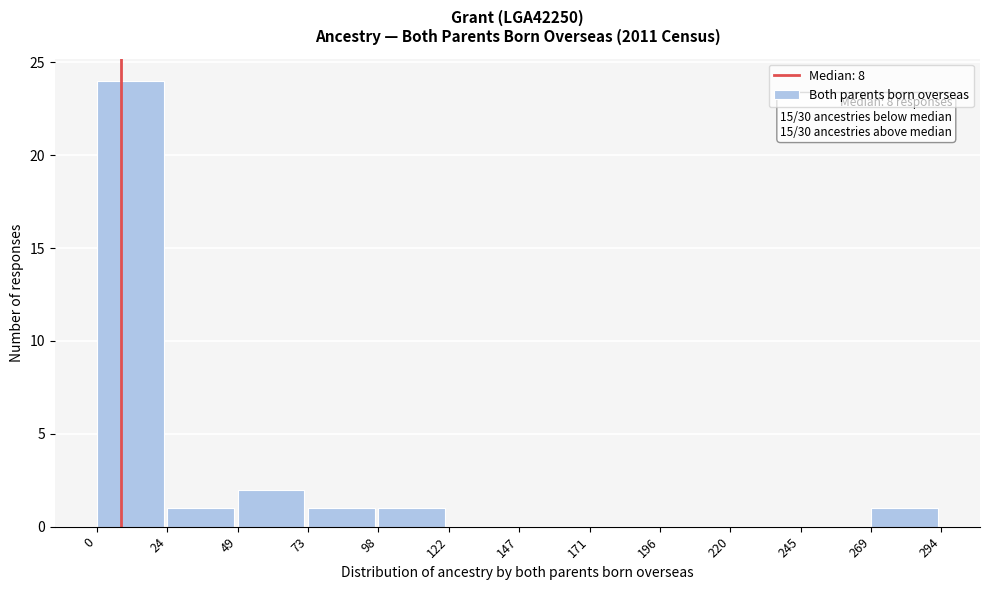

Which range on the x-axis has the tallest bar?

0 to 24